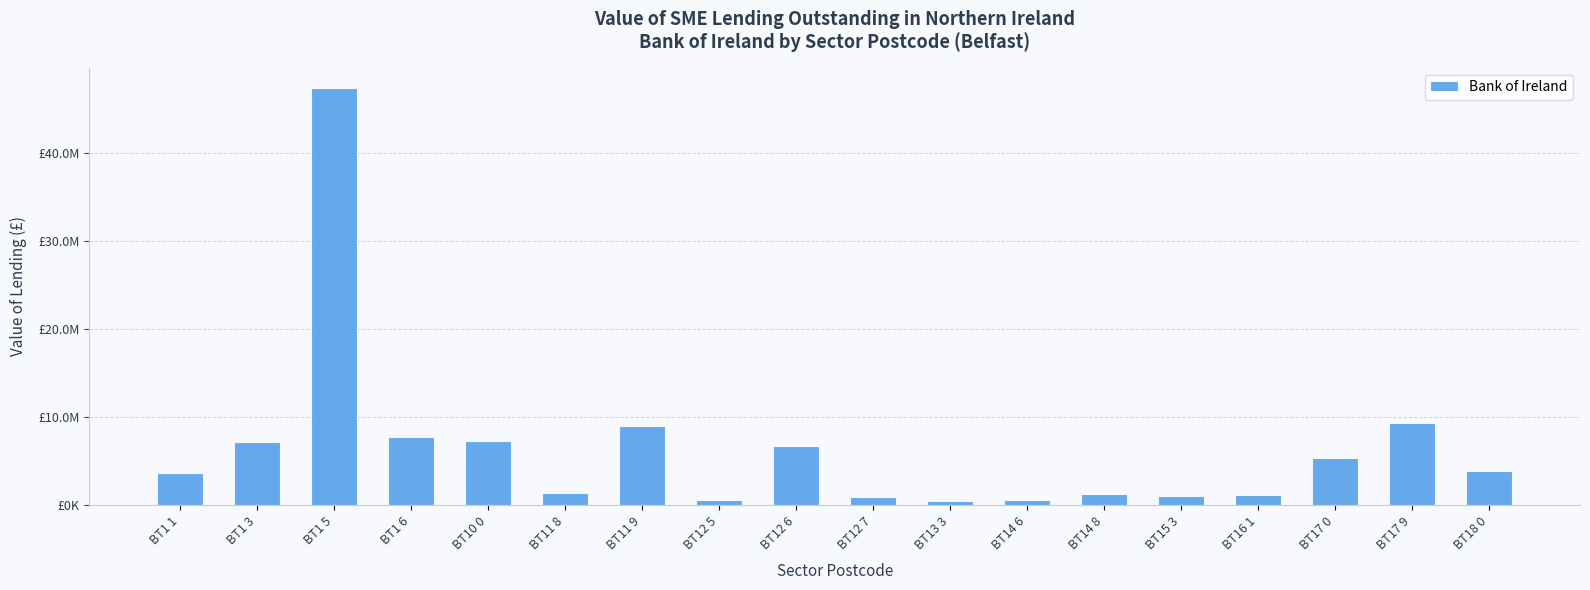

What is the maximum value shown in the chart?

47302898.0